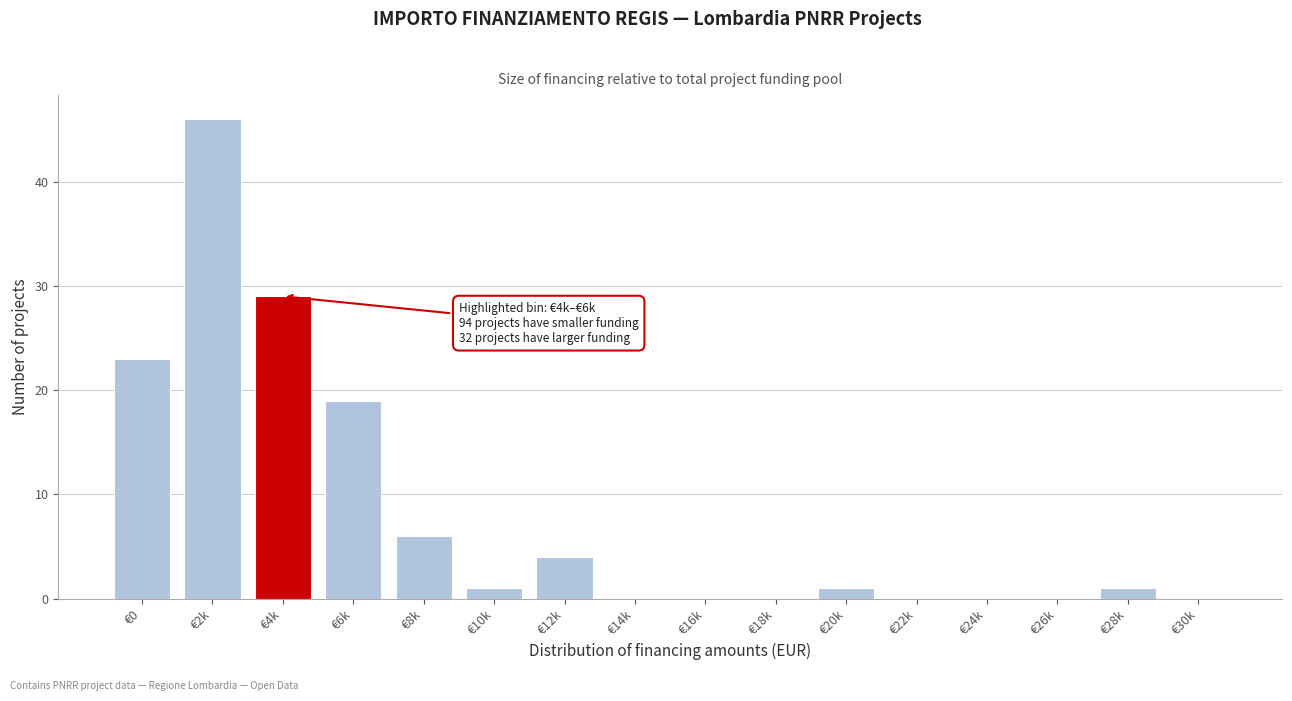

Reading left to right, what are all the values shown in this chart?

€0=23	€2k=46	€4k=29	€6k=19	€8k=6	€10k=1	€12k=4	€14k=0	€16k=0	€18k=0	€20k=1	€22k=0	€24k=0	€26k=0	€28k=1	€30k=0